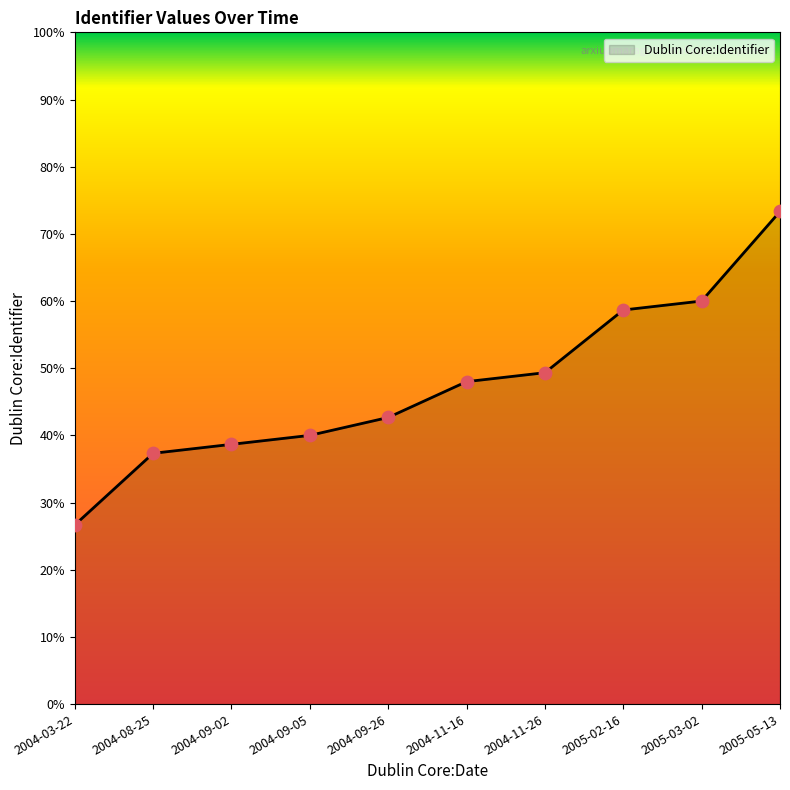

Is this an area chart (filled region under the line)?

Yes